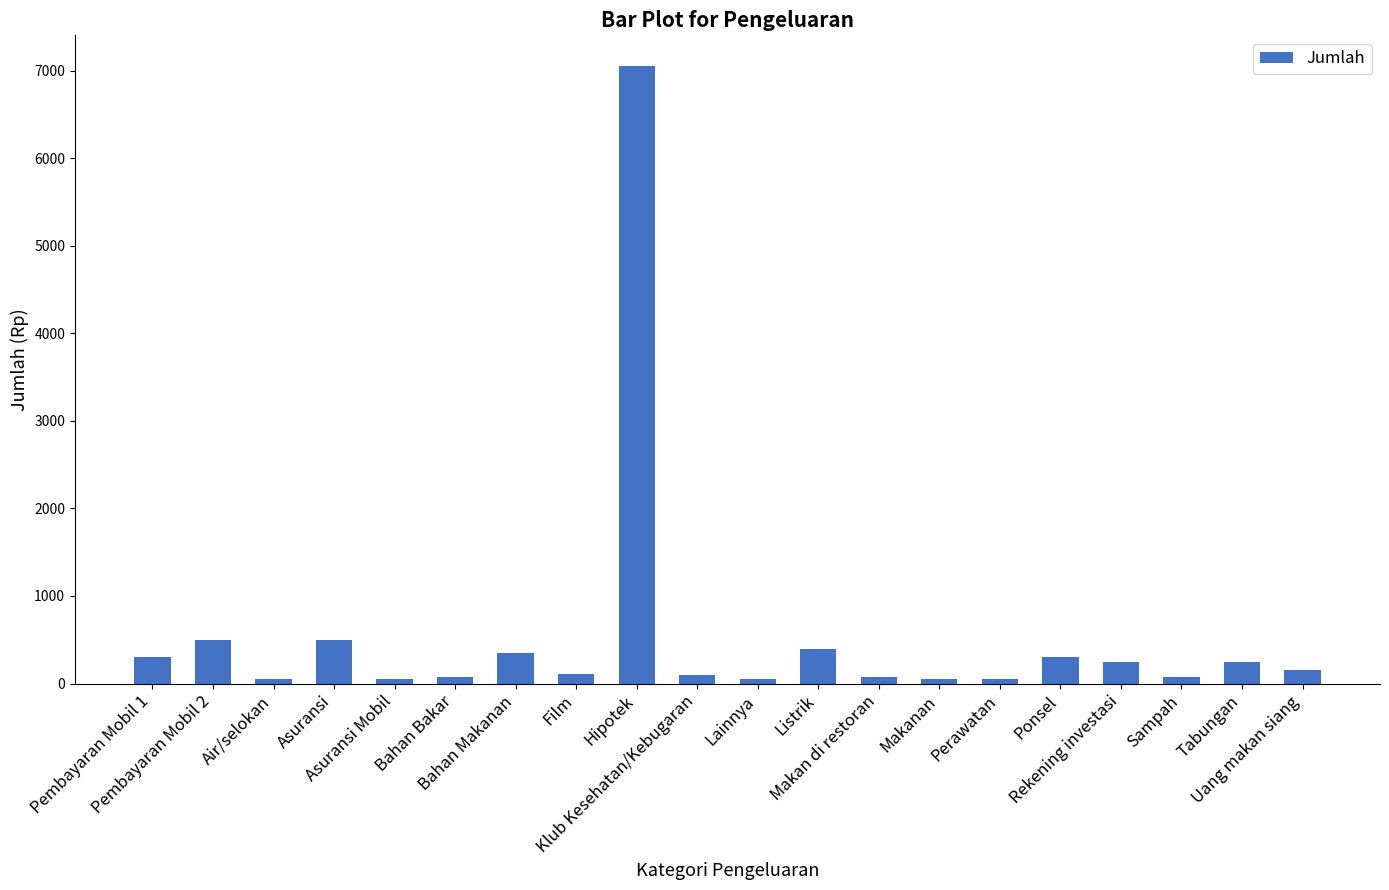

Does the chart contain stacked bars?

No